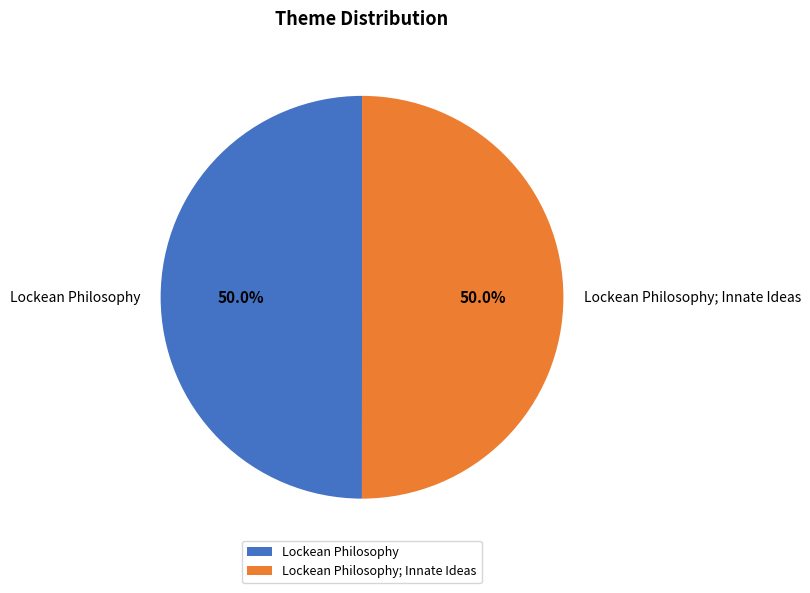

What percentage is NOT represented by Lockean Philosophy; Innate Ideas?

50.0%